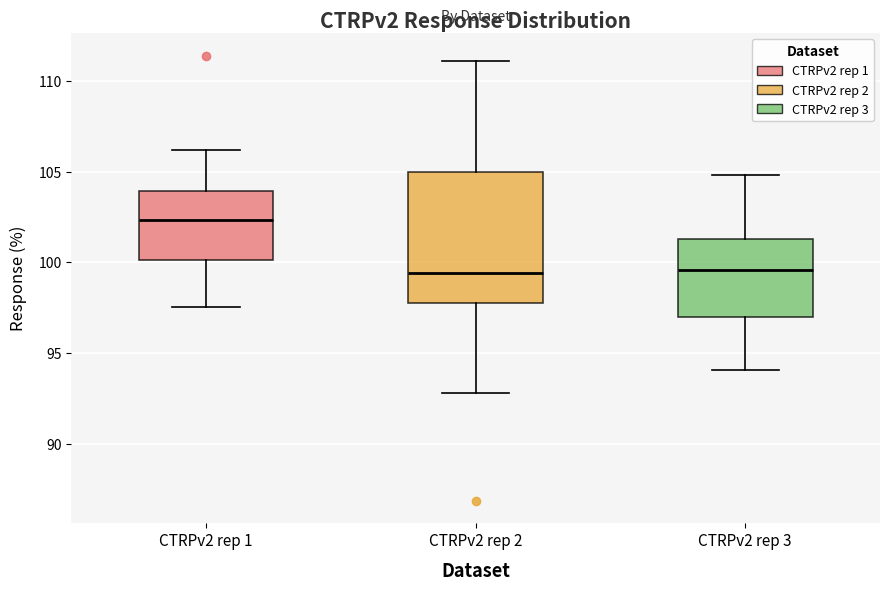

Where does the upper whisker of the box for CTRPv2 rep 2 end on the y-axis? The values are not printed on the chart, so give them approximately, as read against the axis.

111.0